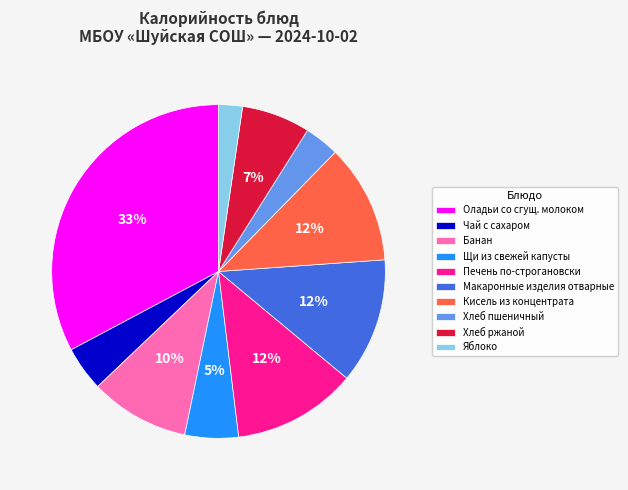

Is Чай с сахаром the majority of the pie?

No